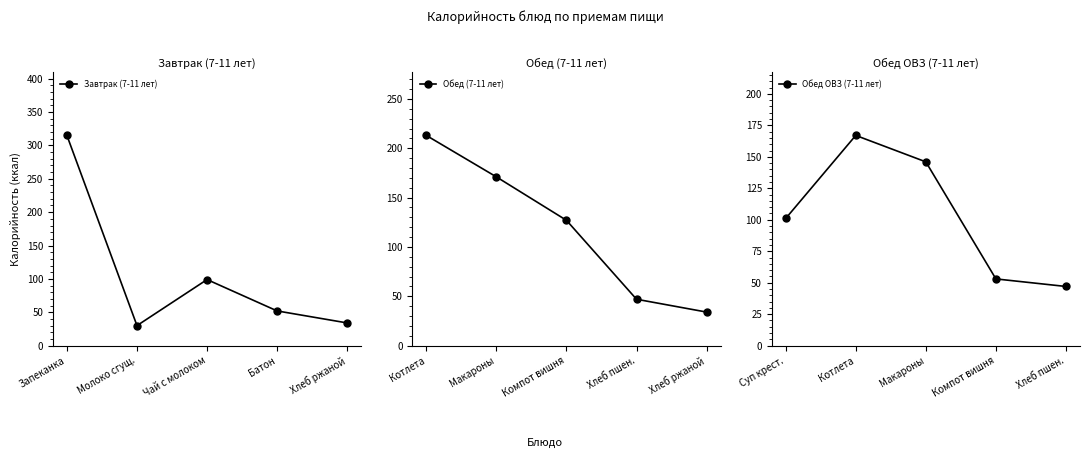

List the series in order of their peak value, lowest first.

Обед ОВЗ (7-11 лет), Обед (7-11 лет), Завтрак (7-11 лет)